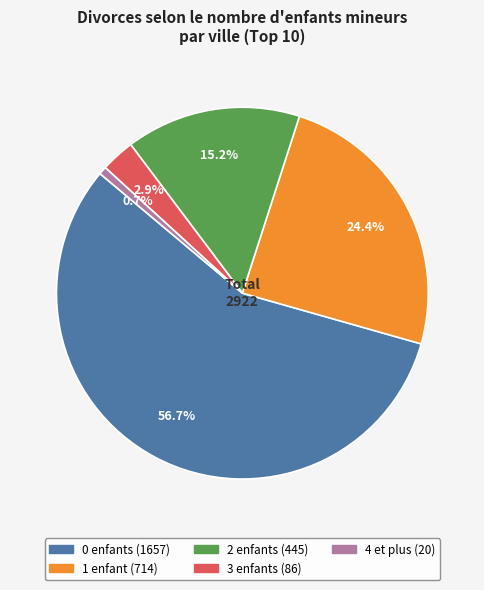

Is there a majority slice in this chart?

Yes